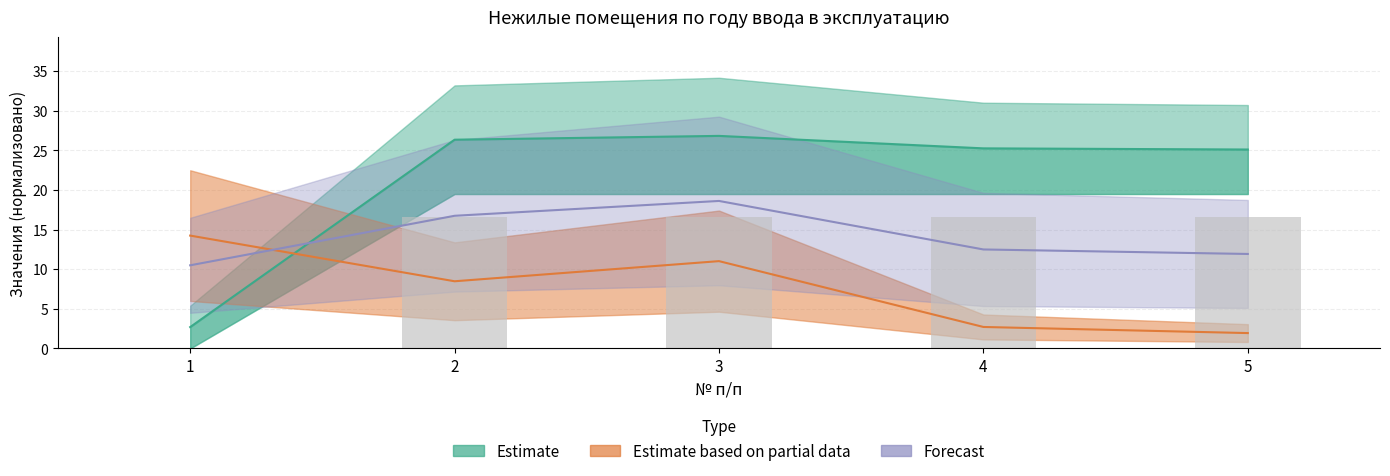

Between 1 and 4, which is larger?

4